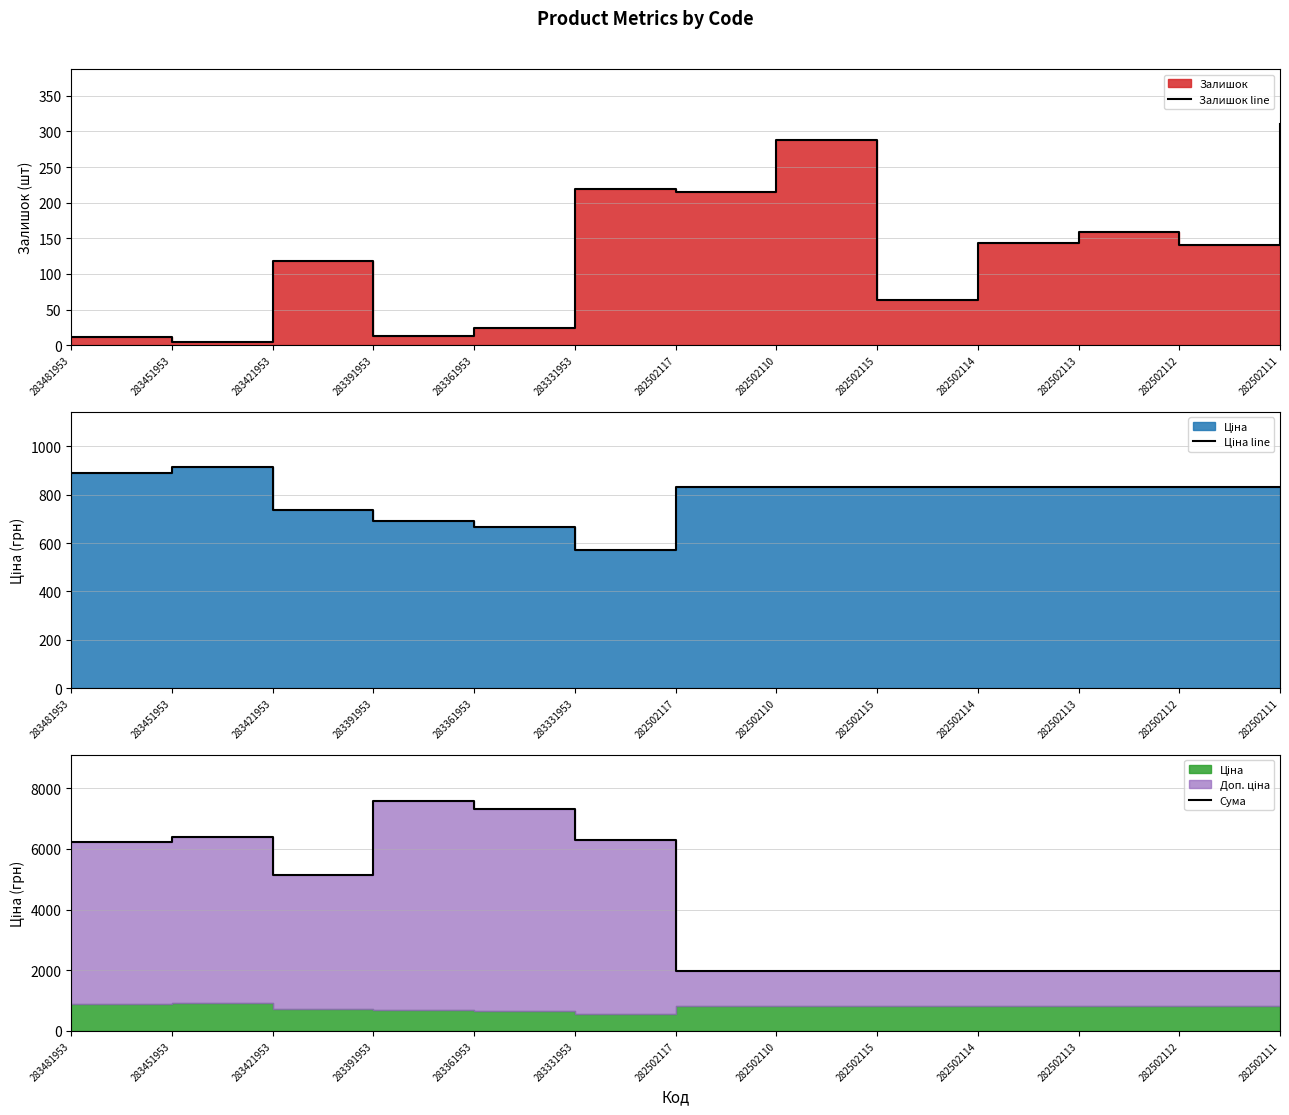

What is the label of the 7th point from the right?

282502117